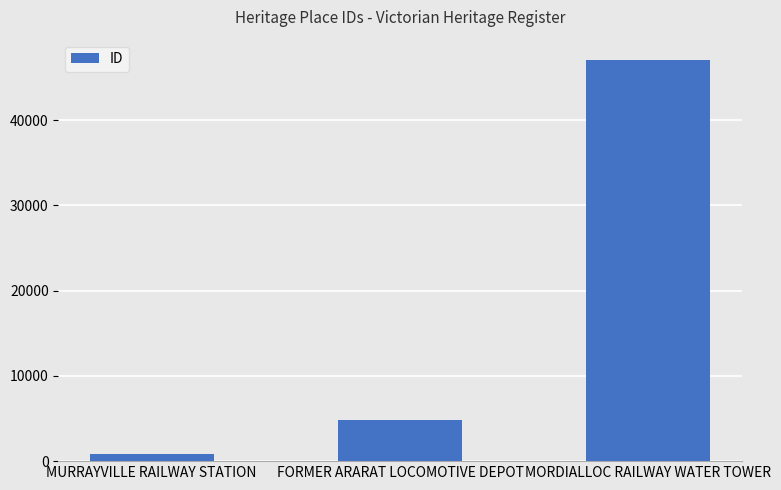

Rank the categories by value from lowest to highest.

MURRAYVILLE RAILWAY STATION, FORMER ARARAT LOCOMOTIVE DEPOT, MORDIALLOC RAILWAY WATER TOWER